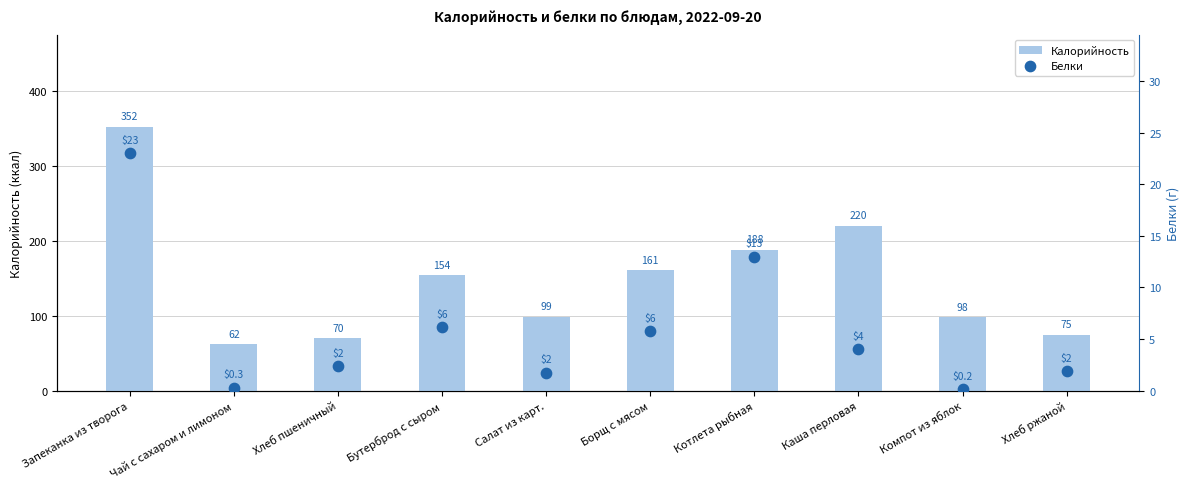

Which series has the largest Y range (max minus min)?

Калорийность